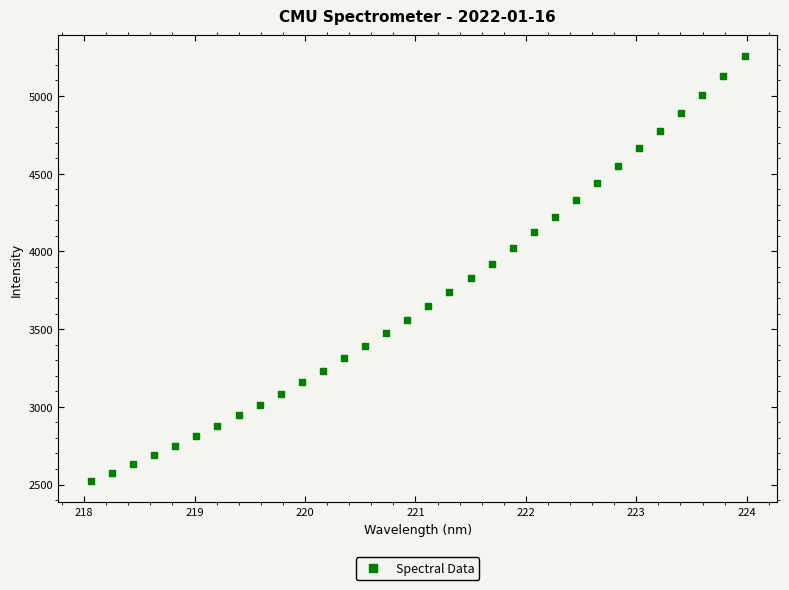

What is the range of Y values (max minus min)?

2732.0